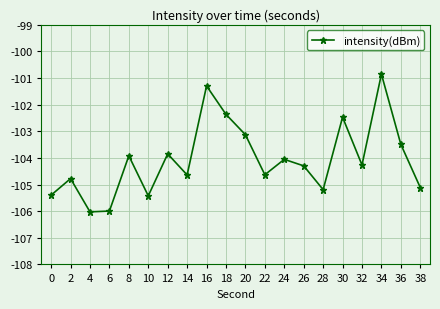

What is the smallest value displayed?

-106.0